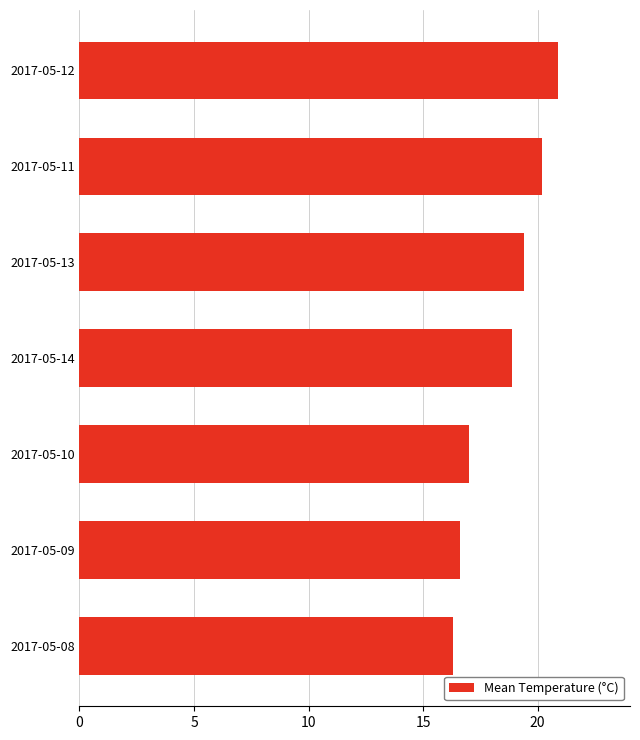

What is the ratio of the value at 2017-05-09 to the value at 2017-05-13?

0.9